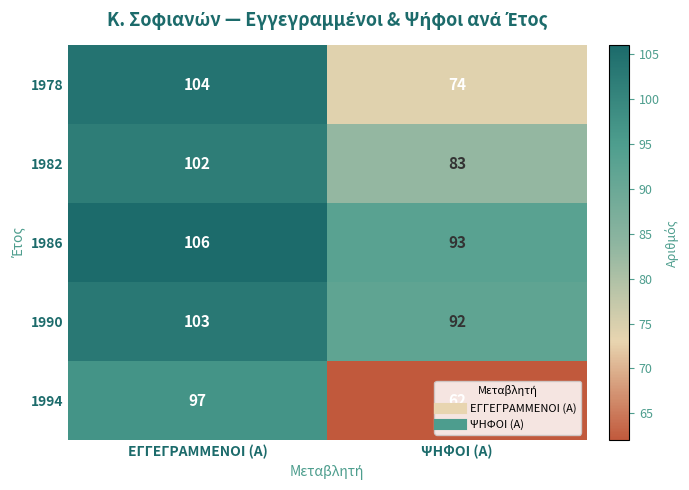

At which category does the chart reach its minimum across all series?

ΨΗΦΟΙ (Α)